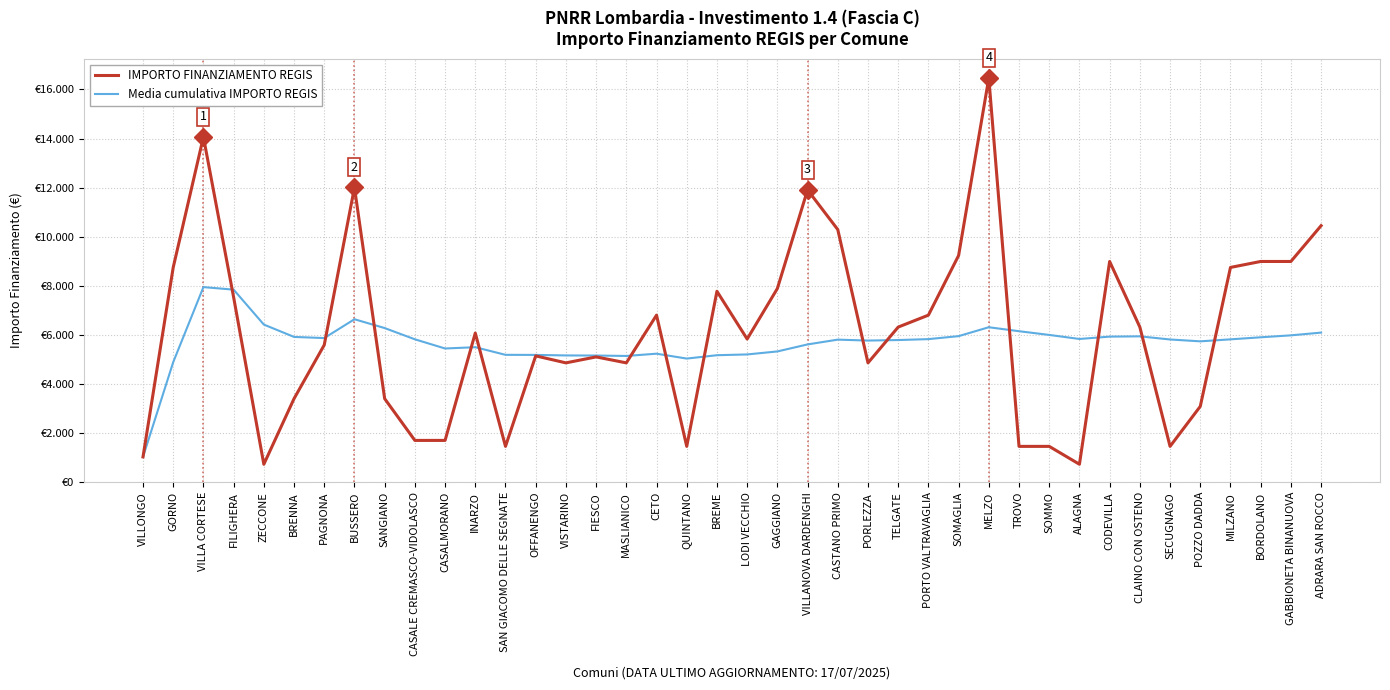

The IMPORTO FINANZIAMENTO REGIS series shows 1029.0 at VILLONGO. True or false?

True